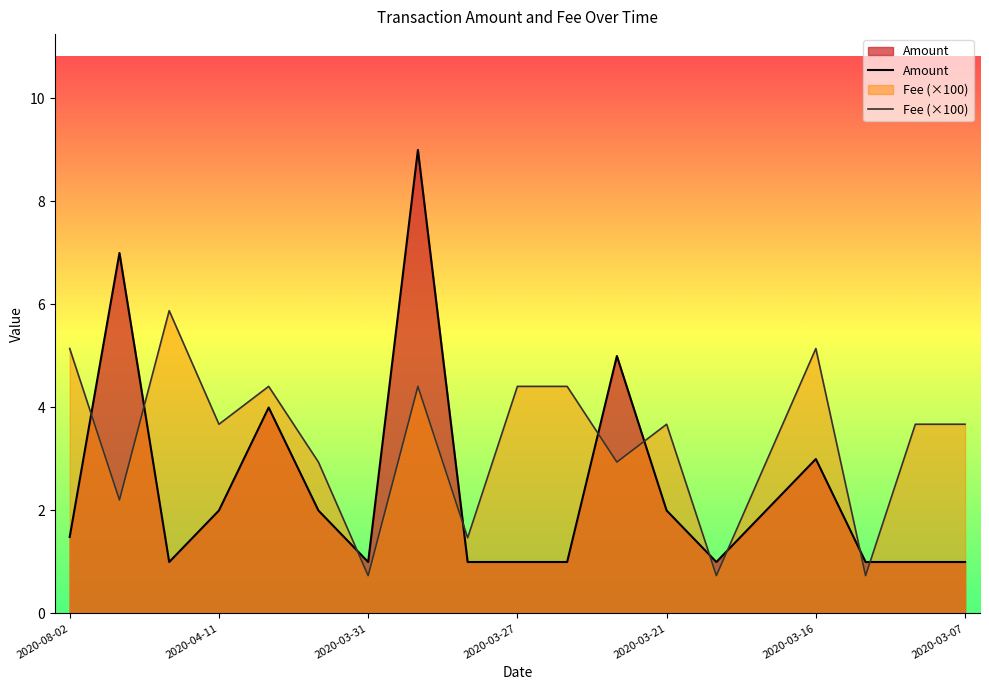

What is the label of the 1st point from the right?

2020-03-07